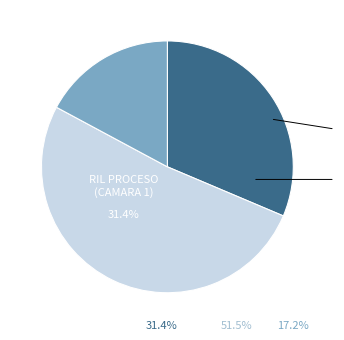

Rank the categories by value from highest to lowest.

CAMARA DE MONITOREO 2, 4, 5, RIL PROCESO (CAMARA 1), CAMARA DE MONITOREO 3, 3